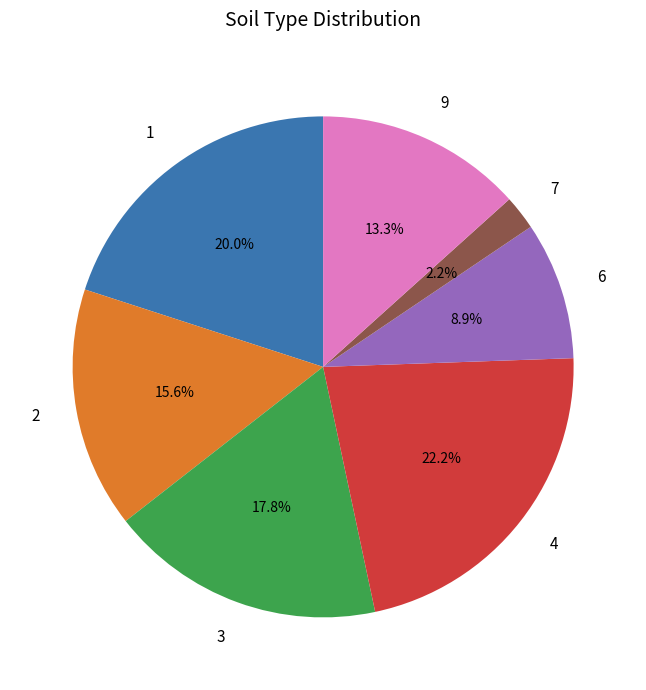

What is the ratio of the value at 1 to the value at 2?

1.3